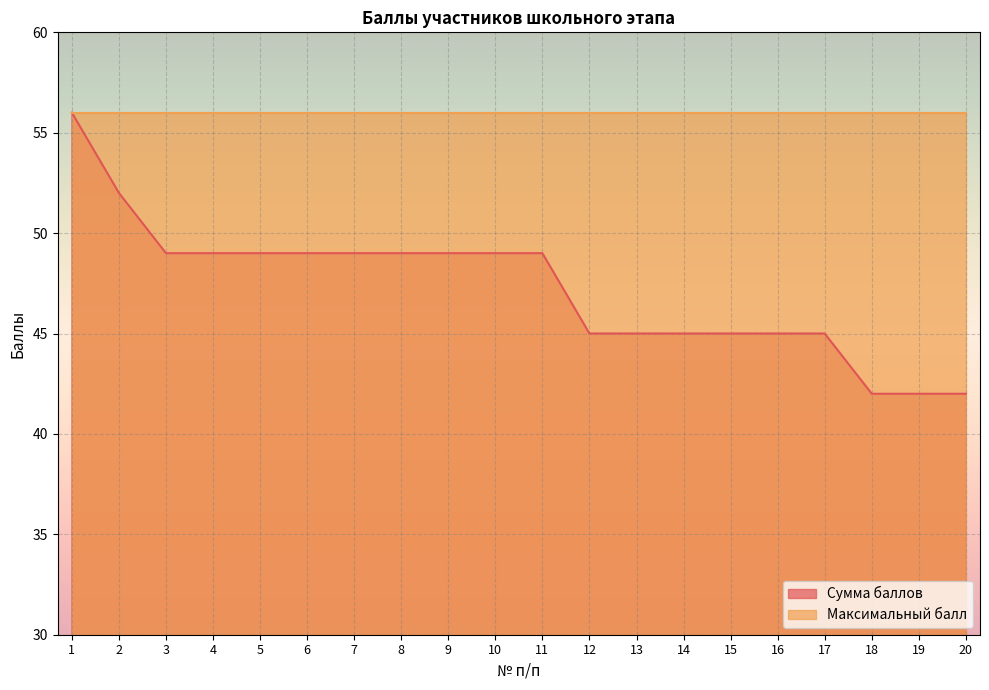

How many lines are shown in the chart?

2